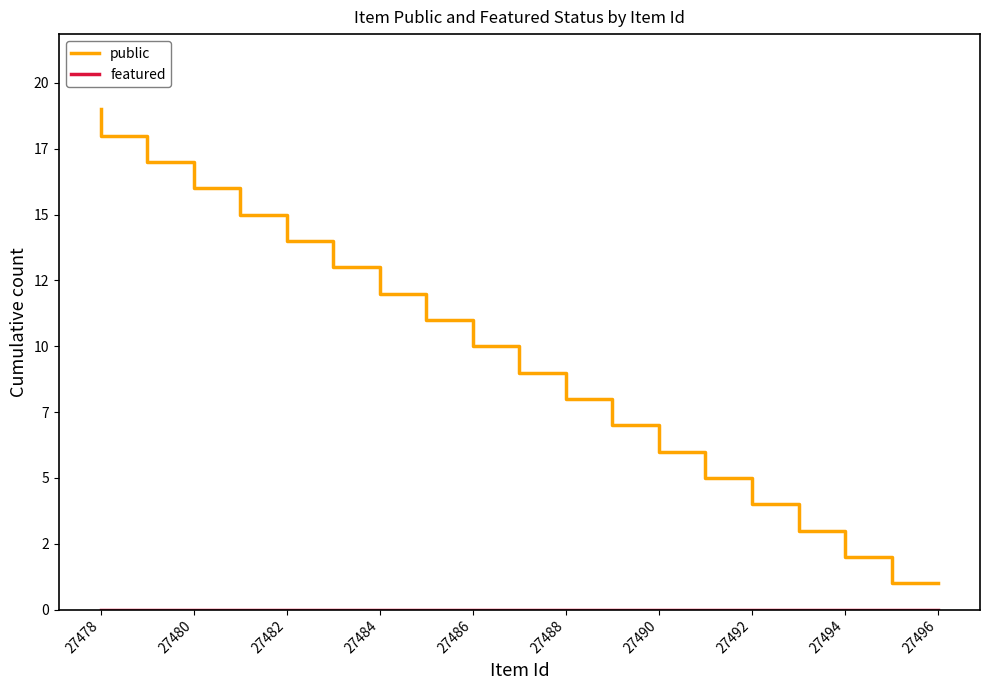

True or false: featured has more than 0 interior local peaks.

False